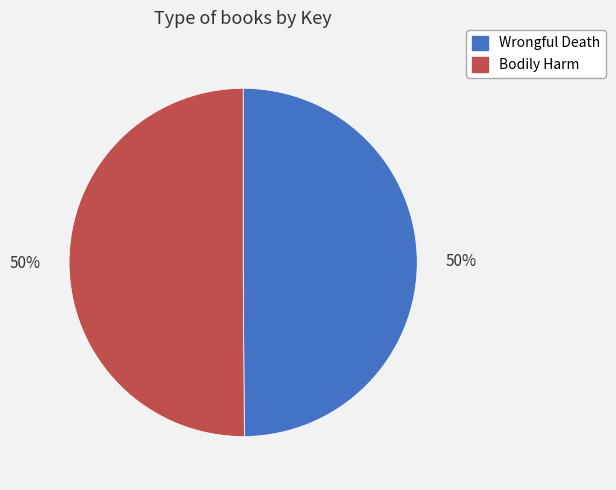

What is the ratio of the value at Bodily Harm to the value at Wrongful Death?

1.0